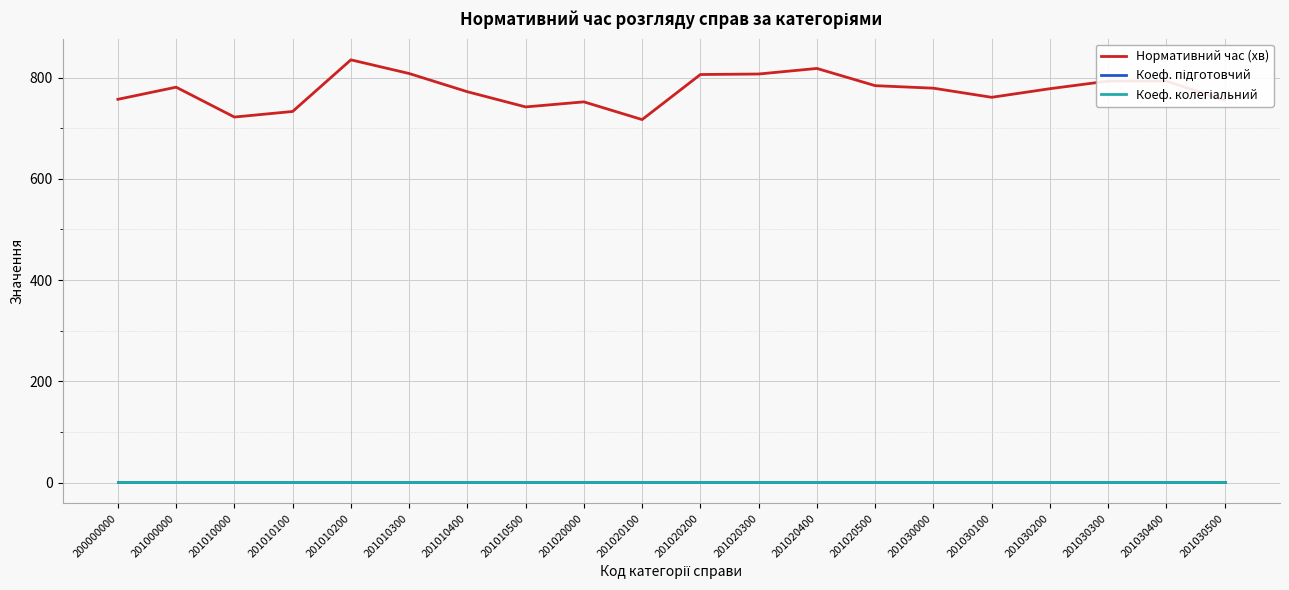

Which series has the largest total across all categories?

Нормативний час (хв)